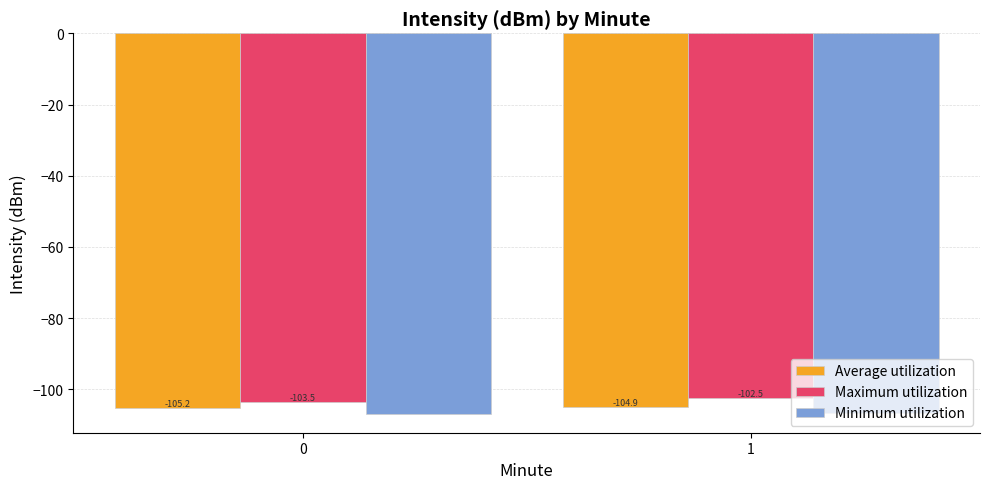

Between 0 and 1, which series saw the biggest shift?

Maximum utilization